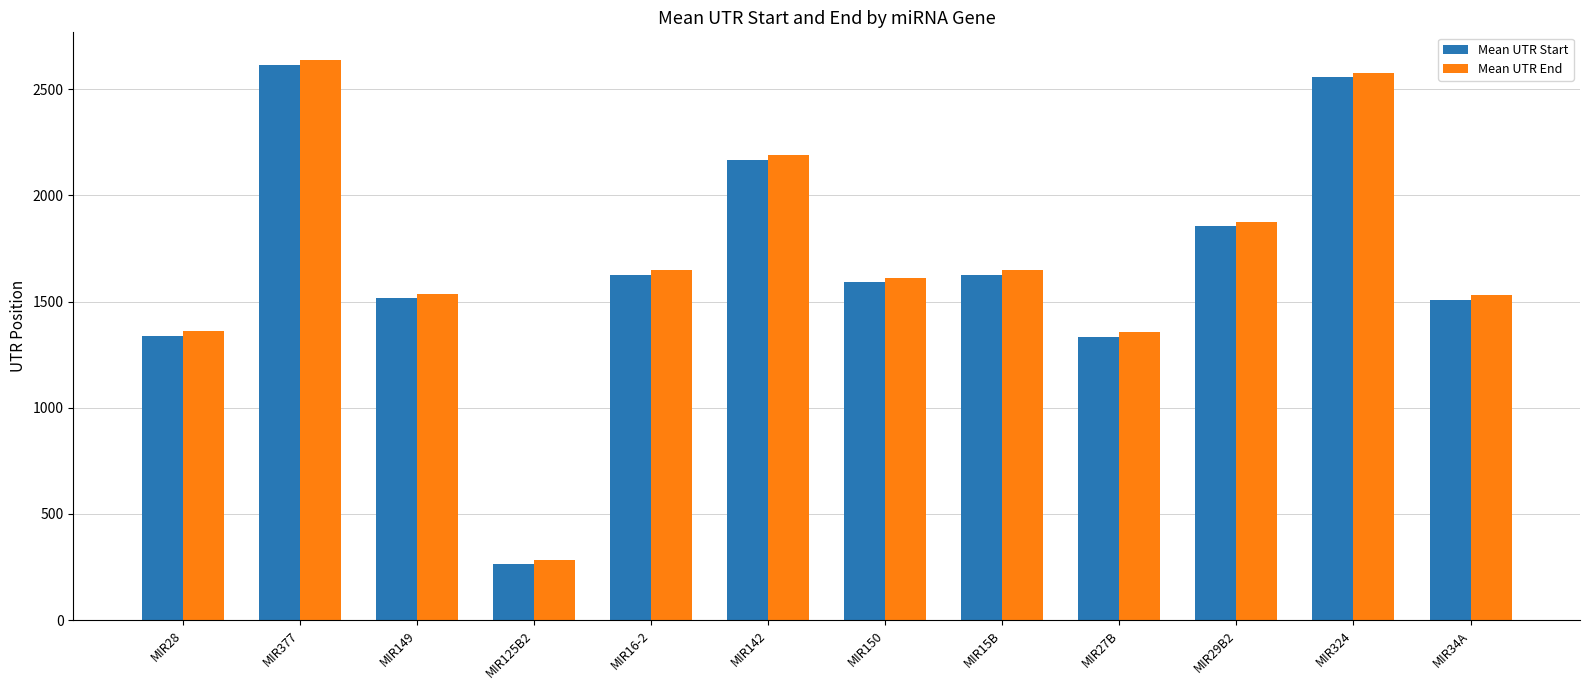

Where is Mean UTR End nearest to the value 1460?

MIR34A